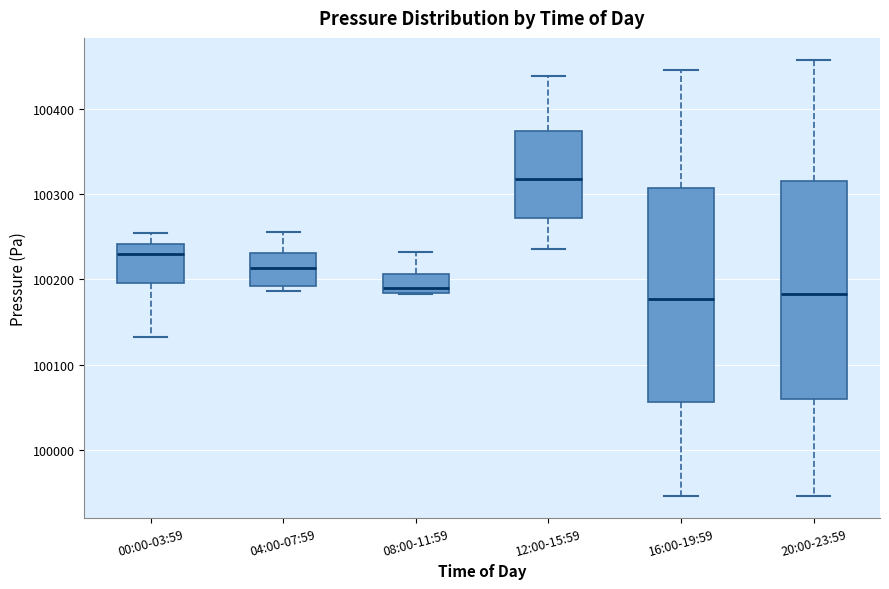

Reading left to right, read every box against the y-axis: the position of its median line, the range the box covers, and the ends of its whiskers. The values are not printed on the chart, so give them approximately, as read against the axis.

00:00-03:59: median 100230, box 100200 to 100240, whiskers 100130 to 100250
04:00-07:59: median 100210, box 100190 to 100230, whiskers 100190 (just below the box's lower edge) to 100260
08:00-11:59: median 100190, box 100180 to 100210, whiskers 100180 to 100230
12:00-15:59: median 100320, box 100270 to 100370, whiskers 100240 to 100440
16:00-19:59: median 100180, box 100060 to 100310, whiskers 99950 to 100450
20:00-23:59: median 100180, box 100060 to 100320, whiskers 99950 to 100460